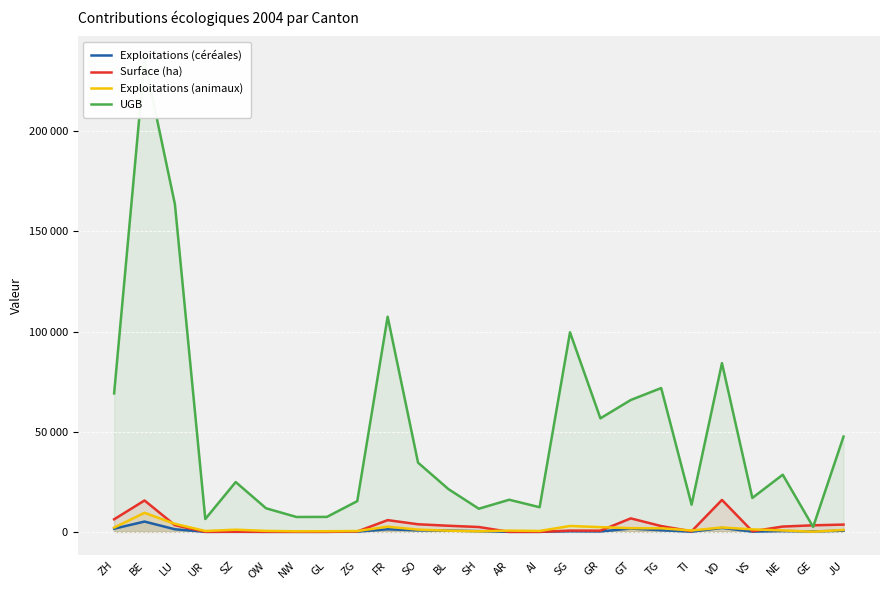

Where is the first local minimum for Exploitations (céréales)?

UR